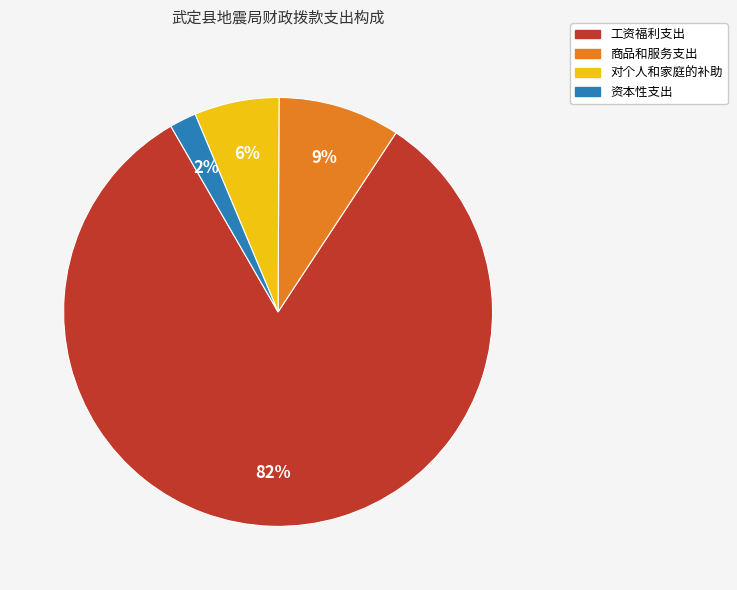

Which has a higher value, 工资福利支出 or 资本性支出?

工资福利支出